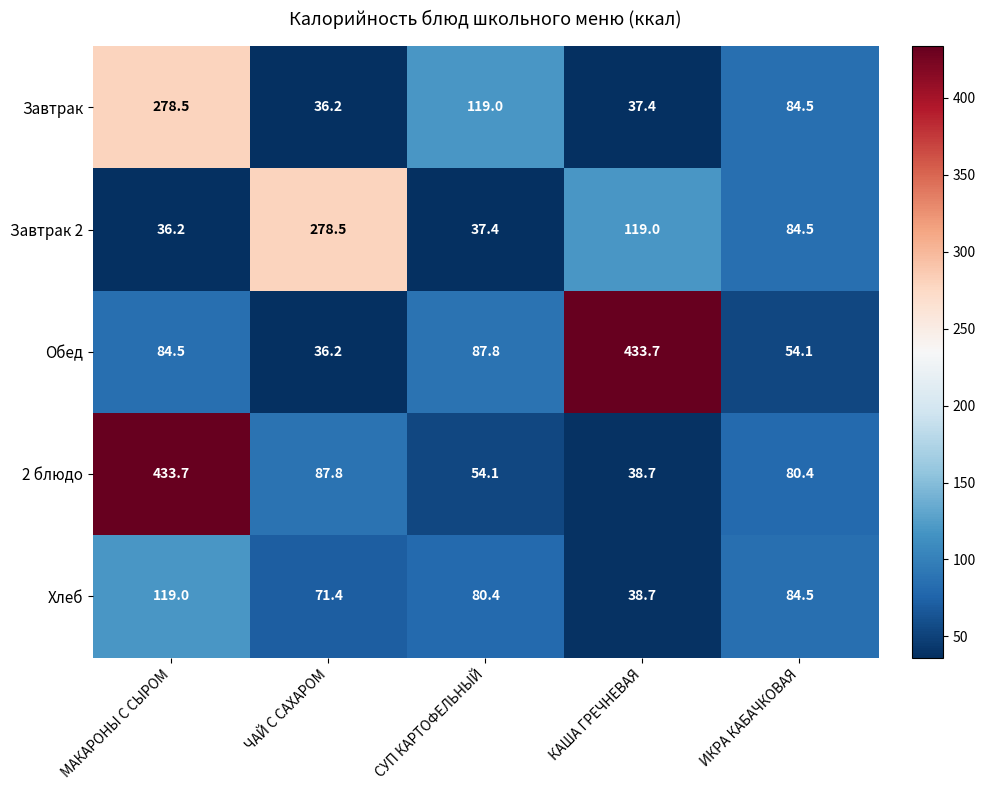

Where does the 2 блюдо series first go above 80?

МАКАРОНЫ С СЫРОМ